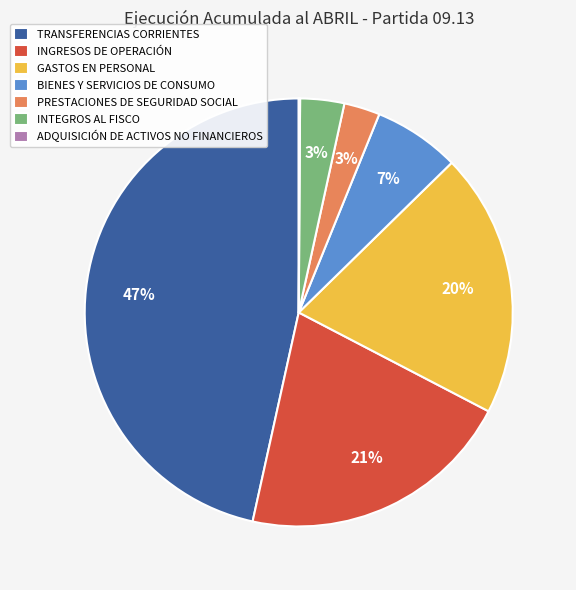

Which has a higher value, GASTOS EN PERSONAL or PRESTACIONES DE SEGURIDAD SOCIAL?

GASTOS EN PERSONAL